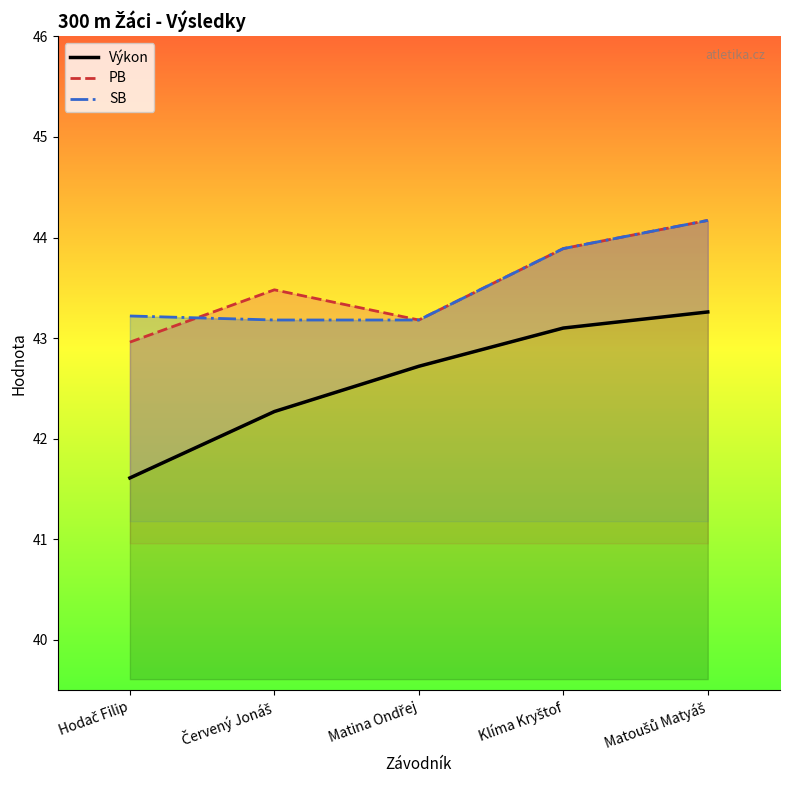

What is the value of the SB point at the 4th from the left?

43.9